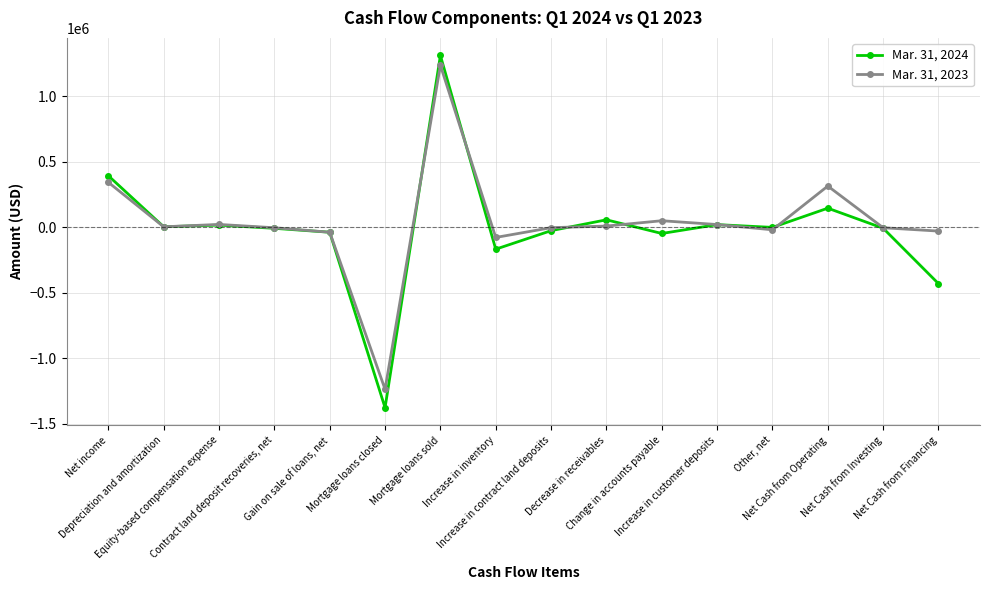

Rank the categories by Mar. 31, 2023 value from highest to lowest.

Mortgage loans sold, Net income, Net Cash from Operating, Change in accounts payable, Equity-based compensation expense, Increase in customer deposits, Decrease in receivables, Depreciation and amortization, Increase in contract land deposits, Net Cash from Investing, Contract land deposit recoveries, net, Other, net, Net Cash from Financing, Gain on sale of loans, net, Increase in inventory, Mortgage loans closed